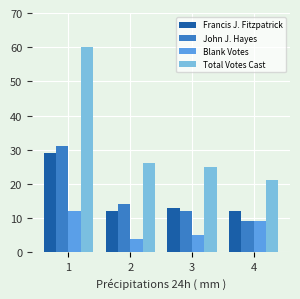

What are all the series names shown in the legend?

Francis J. Fitzpatrick, John J. Hayes, Blank Votes, Total Votes Cast